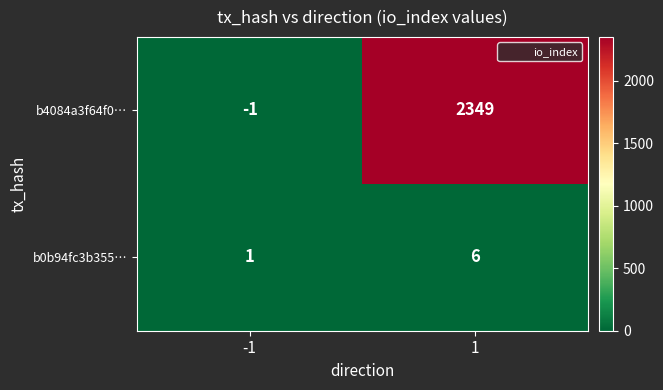

List the series in order of their peak value, lowest first.

b0b94fc3b355…, b4084a3f64f0…